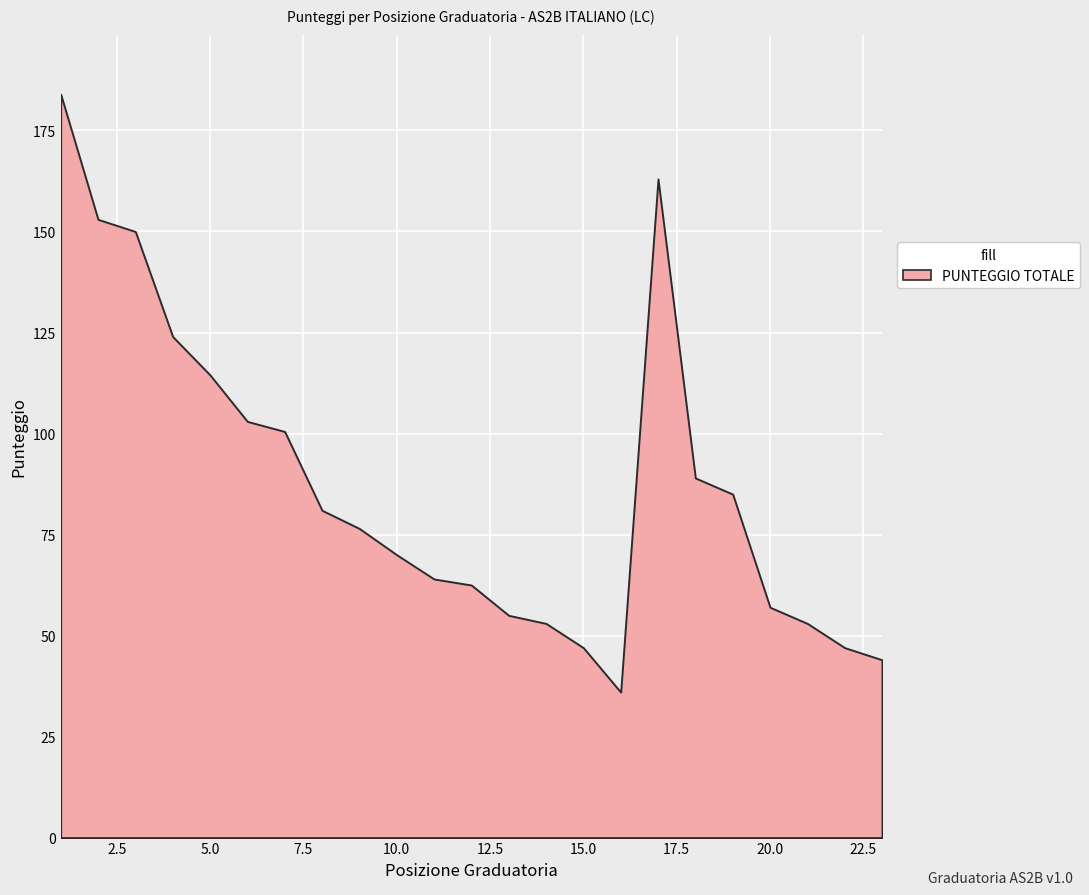

What is the difference between the maximum and minimum values?

148.0